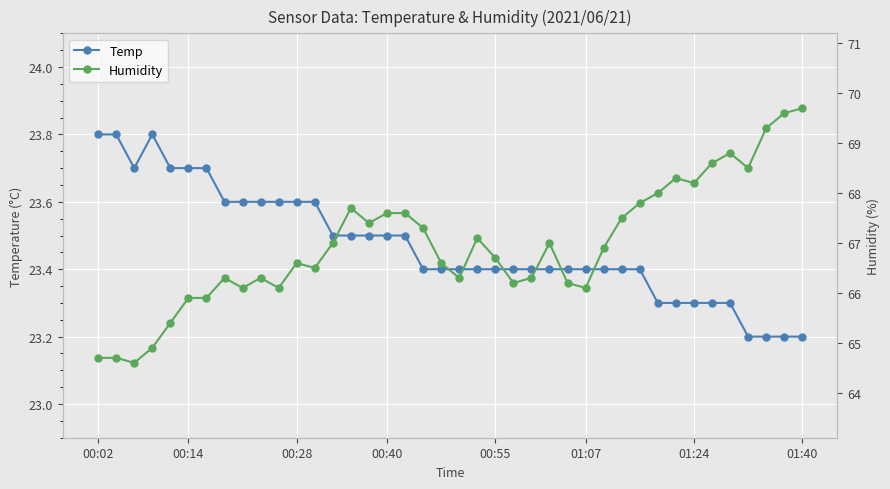

Count the Temp values in the range 23 to 24.

40